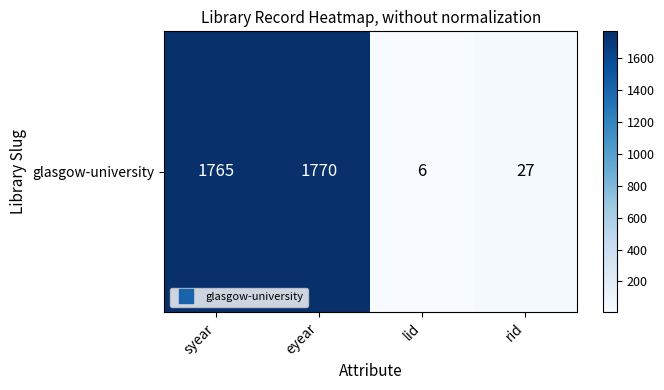

Where is the data nearest to the value 888?

rid